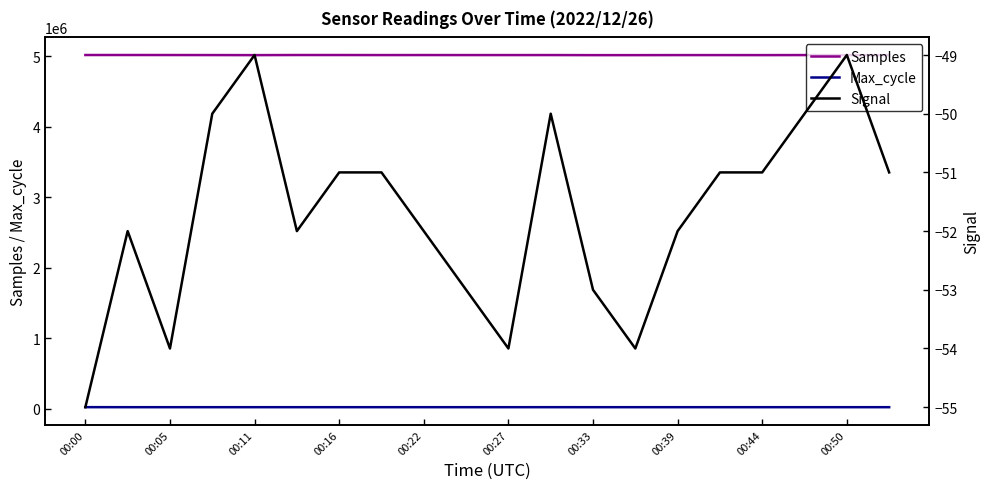

Which series has the widest spread of values?

Samples